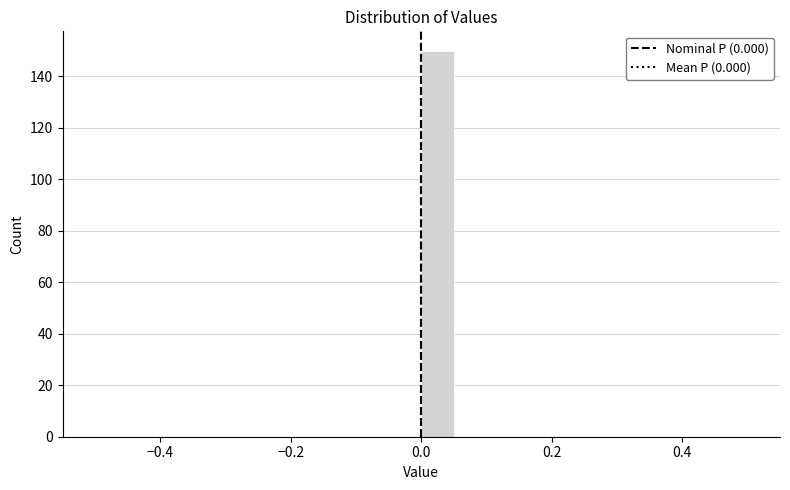

Around what value on the x-axis is the tallest bar? Give the approximate position of its centre, as read against the axis.

0.02